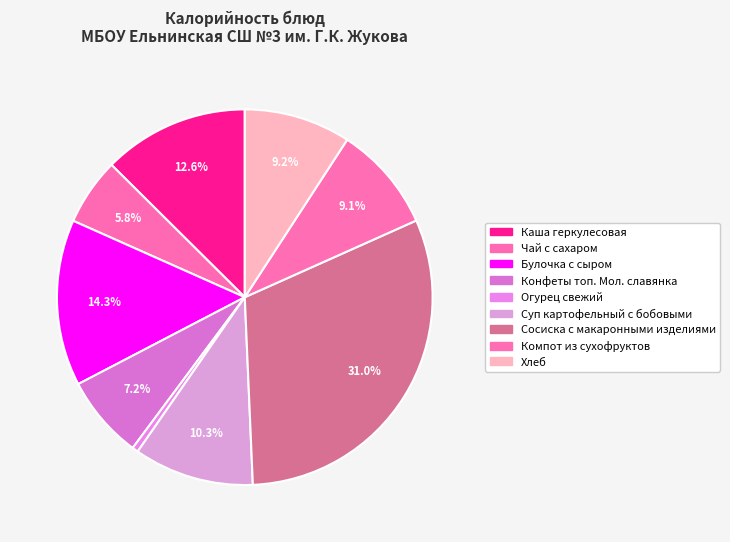

What percentage is the Сосиска с макаронными изделиями slice, to the nearest percent?

31%